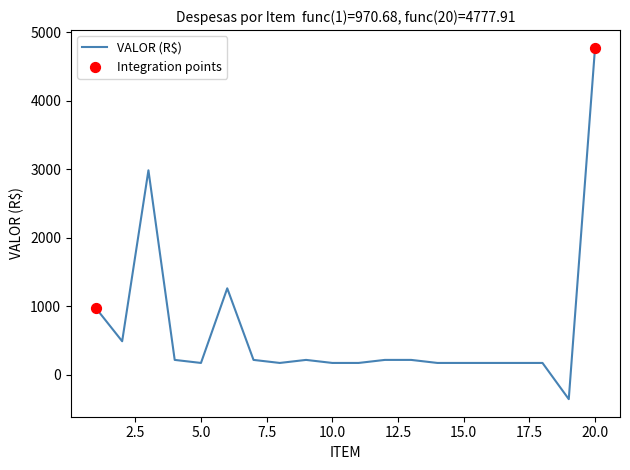

What is the difference between the maximum and minimum values?

5137.9